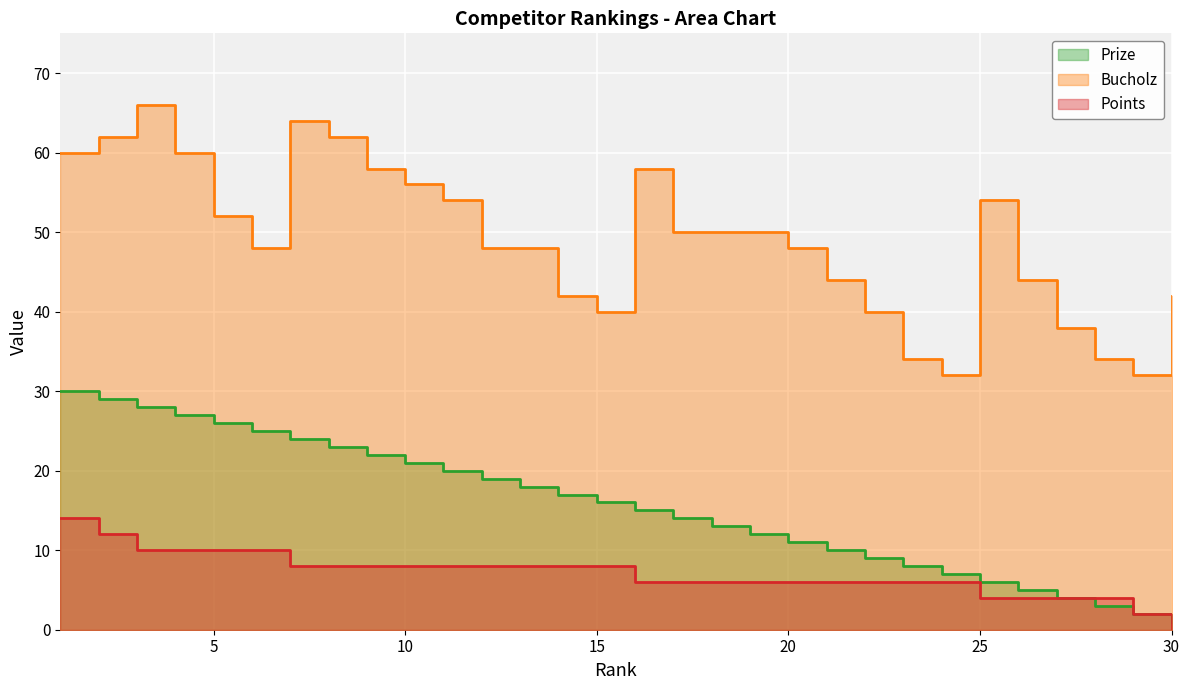

What is the difference between the maximum and minimum values in the Prize series?

29